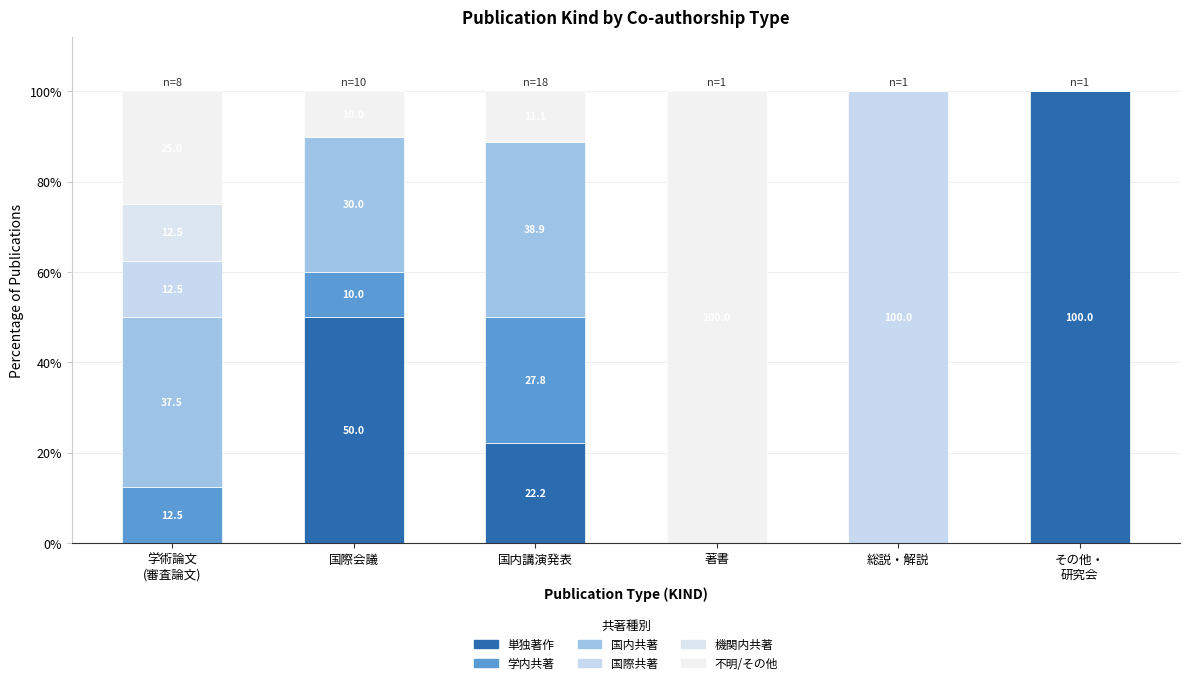

What position from the right is その他・
研究会?

1